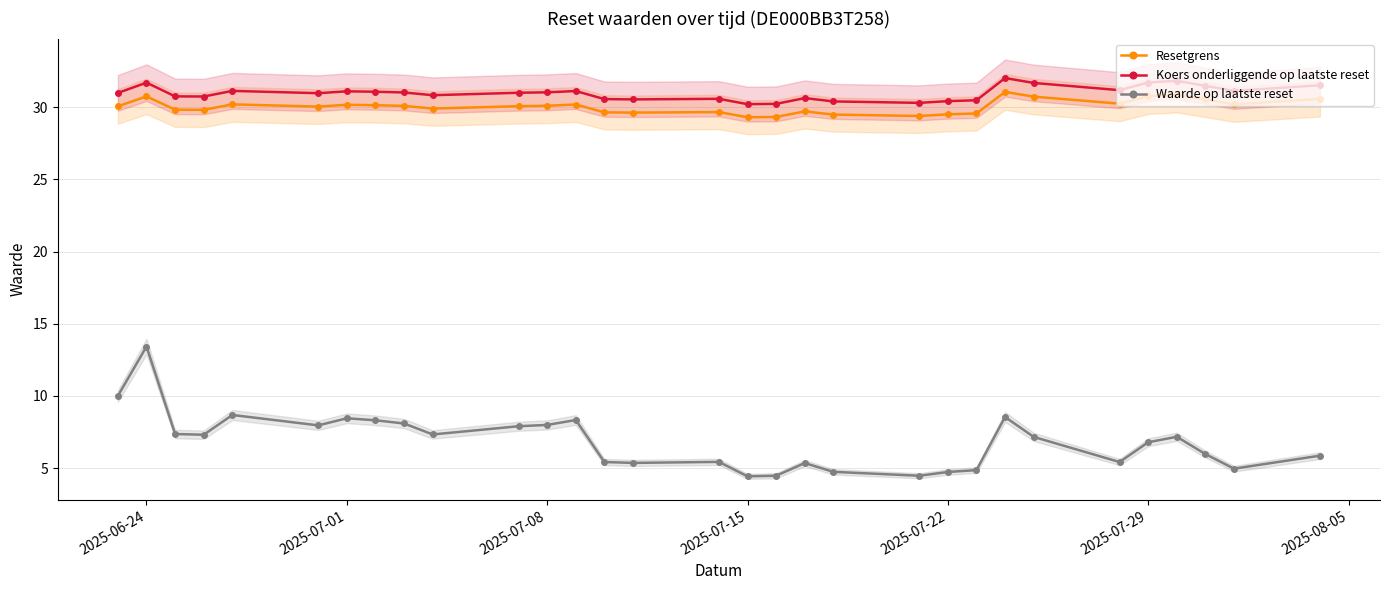

True or false: Koers onderliggende op laatste reset has more than 1 points higher than both neighbors.

True